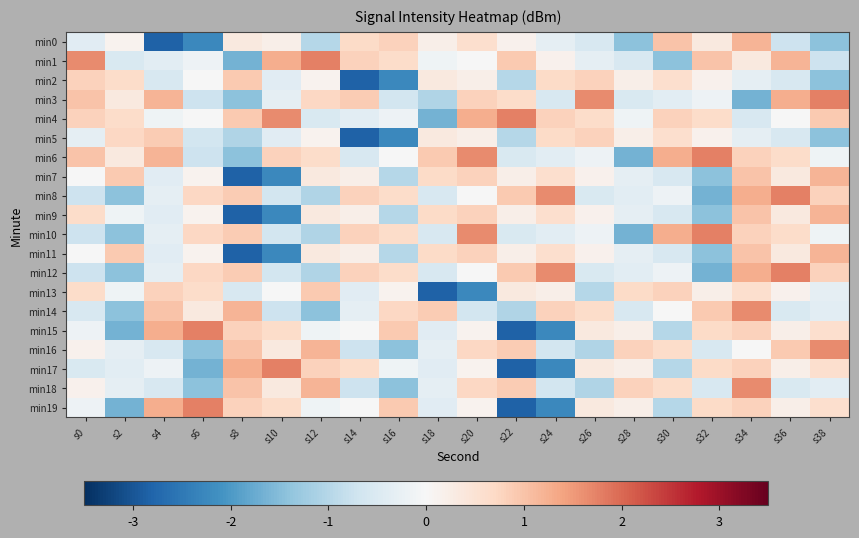

Reading left to right, transcribe all the data shown in this chart.

min0: s0=-0.4	s2=0.1	s4=-2.8	s6=-2.2	s8=0.4	s10=0.2	s12=-1.0	s14=0.7	s16=0.8	s18=0.2	s20=0.6	s22=0.1	s24=-0.3	s26=-0.6	s28=-1.4	s30=1.0	s32=0.3	s34=1.2	s36=-0.7	s38=-1.4
min1: s0=1.6	s2=-0.5	s4=-0.4	s6=-0.2	s8=-1.7	s10=1.3	s12=1.8	s14=0.8	s16=0.7	s18=-0.1	s20=-0.0	s22=0.9	s24=0.1	s26=-0.3	s28=-0.6	s30=-1.4	s32=1.0	s34=0.3	s36=1.2	s38=-0.7
min2: s0=0.8	s2=0.6	s4=-0.6	s6=-0.0	s8=0.9	s10=-0.4	s12=0.1	s14=-2.8	s16=-2.2	s18=0.4	s20=0.2	s22=-1.0	s24=0.7	s26=0.8	s28=0.2	s30=0.6	s32=0.1	s34=-0.3	s36=-0.6	s38=-1.4
min3: s0=1.0	s2=0.3	s4=1.2	s6=-0.7	s8=-1.4	s10=-0.3	s12=0.7	s14=0.9	s16=-0.6	s18=-1.1	s20=0.8	s22=0.6	s24=-0.6	s26=1.6	s28=-0.5	s30=-0.4	s32=-0.2	s34=-1.7	s36=1.3	s38=1.8
min4: s0=0.8	s2=0.7	s4=-0.1	s6=-0.0	s8=0.9	s10=1.6	s12=-0.5	s14=-0.4	s16=-0.2	s18=-1.7	s20=1.3	s22=1.8	s24=0.8	s26=0.7	s28=-0.1	s30=0.8	s32=0.6	s34=-0.6	s36=-0.0	s38=0.9
min5: s0=-0.3	s2=0.7	s4=0.9	s6=-0.6	s8=-1.1	s10=-0.4	s12=0.1	s14=-2.8	s16=-2.2	s18=0.4	s20=0.2	s22=-1.0	s24=0.7	s26=0.8	s28=0.2	s30=0.6	s32=0.1	s34=-0.3	s36=-0.6	s38=-1.4
min6: s0=1.0	s2=0.3	s4=1.2	s6=-0.7	s8=-1.4	s10=0.8	s12=0.6	s14=-0.6	s16=-0.0	s18=0.9	s20=1.6	s22=-0.5	s24=-0.4	s26=-0.2	s28=-1.7	s30=1.3	s32=1.8	s34=0.8	s36=0.7	s38=-0.1
min7: s0=-0.0	s2=0.9	s4=-0.4	s6=0.1	s8=-2.8	s10=-2.2	s12=0.4	s14=0.2	s16=-1.0	s18=0.7	s20=0.8	s22=0.2	s24=0.6	s26=0.1	s28=-0.3	s30=-0.6	s32=-1.4	s34=1.0	s36=0.3	s38=1.2
min8: s0=-0.7	s2=-1.4	s4=-0.3	s6=0.7	s8=0.9	s10=-0.6	s12=-1.1	s14=0.8	s16=0.6	s18=-0.6	s20=-0.0	s22=0.9	s24=1.6	s26=-0.5	s28=-0.4	s30=-0.2	s32=-1.7	s34=1.3	s36=1.8	s38=0.8
min9: s0=0.7	s2=-0.1	s4=-0.4	s6=0.1	s8=-2.8	s10=-2.2	s12=0.4	s14=0.2	s16=-1.0	s18=0.7	s20=0.8	s22=0.2	s24=0.6	s26=0.1	s28=-0.3	s30=-0.6	s32=-1.4	s34=1.0	s36=0.3	s38=1.2
min10: s0=-0.7	s2=-1.4	s4=-0.3	s6=0.7	s8=0.9	s10=-0.6	s12=-1.1	s14=0.8	s16=0.6	s18=-0.6	s20=1.6	s22=-0.5	s24=-0.4	s26=-0.2	s28=-1.7	s30=1.3	s32=1.8	s34=0.8	s36=0.7	s38=-0.1
min11: s0=-0.0	s2=0.9	s4=-0.4	s6=0.1	s8=-2.8	s10=-2.2	s12=0.4	s14=0.2	s16=-1.0	s18=0.7	s20=0.8	s22=0.2	s24=0.6	s26=0.1	s28=-0.3	s30=-0.6	s32=-1.4	s34=1.0	s36=0.3	s38=1.2
min12: s0=-0.7	s2=-1.4	s4=-0.3	s6=0.7	s8=0.9	s10=-0.6	s12=-1.1	s14=0.8	s16=0.6	s18=-0.6	s20=-0.0	s22=0.9	s24=1.6	s26=-0.5	s28=-0.4	s30=-0.2	s32=-1.7	s34=1.3	s36=1.8	s38=0.8
min13: s0=0.7	s2=-0.1	s4=0.8	s6=0.6	s8=-0.6	s10=-0.0	s12=0.9	s14=-0.4	s16=0.1	s18=-2.8	s20=-2.2	s22=0.4	s24=0.2	s26=-1.0	s28=0.7	s30=0.8	s32=0.2	s34=0.6	s36=0.1	s38=-0.3
min14: s0=-0.6	s2=-1.4	s4=1.0	s6=0.3	s8=1.2	s10=-0.7	s12=-1.4	s14=-0.3	s16=0.7	s18=0.9	s20=-0.6	s22=-1.1	s24=0.8	s26=0.6	s28=-0.6	s30=-0.0	s32=0.9	s34=1.6	s36=-0.5	s38=-0.4
min15: s0=-0.2	s2=-1.7	s4=1.3	s6=1.8	s8=0.8	s10=0.7	s12=-0.1	s14=-0.0	s16=0.9	s18=-0.4	s20=0.1	s22=-2.8	s24=-2.2	s26=0.4	s28=0.2	s30=-1.0	s32=0.7	s34=0.8	s36=0.2	s38=0.6
min16: s0=0.1	s2=-0.3	s4=-0.6	s6=-1.4	s8=1.0	s10=0.3	s12=1.2	s14=-0.7	s16=-1.4	s18=-0.3	s20=0.7	s22=0.9	s24=-0.6	s26=-1.1	s28=0.8	s30=0.6	s32=-0.6	s34=-0.0	s36=0.9	s38=1.6
min17: s0=-0.5	s2=-0.4	s4=-0.2	s6=-1.7	s8=1.3	s10=1.8	s12=0.8	s14=0.7	s16=-0.1	s18=-0.4	s20=0.1	s22=-2.8	s24=-2.2	s26=0.4	s28=0.2	s30=-1.0	s32=0.7	s34=0.8	s36=0.2	s38=0.6
min18: s0=0.1	s2=-0.3	s4=-0.6	s6=-1.4	s8=1.0	s10=0.3	s12=1.2	s14=-0.7	s16=-1.4	s18=-0.3	s20=0.7	s22=0.9	s24=-0.6	s26=-1.1	s28=0.8	s30=0.6	s32=-0.6	s34=1.6	s36=-0.5	s38=-0.4
min19: s0=-0.2	s2=-1.7	s4=1.3	s6=1.8	s8=0.8	s10=0.7	s12=-0.1	s14=-0.0	s16=0.9	s18=-0.4	s20=0.1	s22=-2.8	s24=-2.2	s26=0.4	s28=0.2	s30=-1.0	s32=0.7	s34=0.8	s36=0.2	s38=0.6